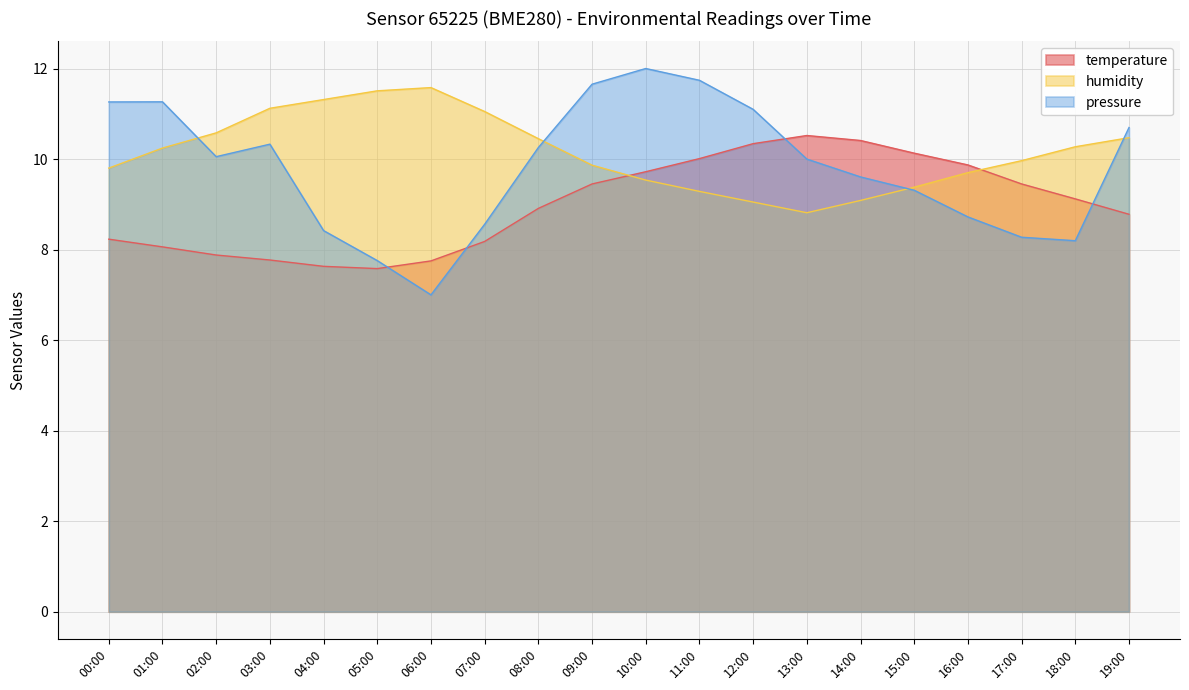

Which series changed the most between 07:00 and 10:00?

pressure